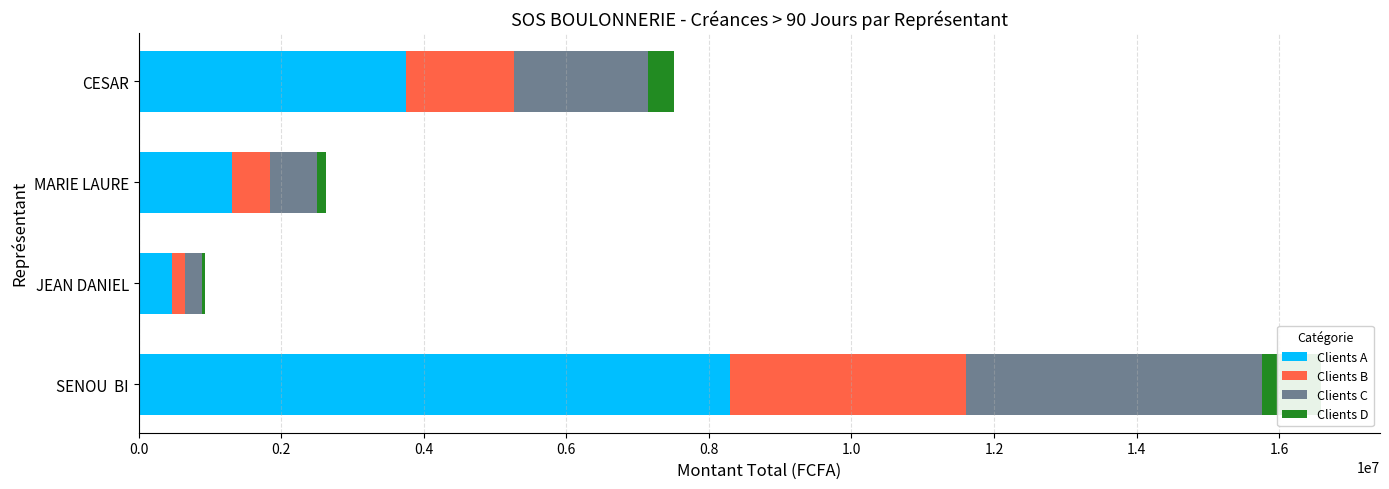

How many series are shown in this chart?

4